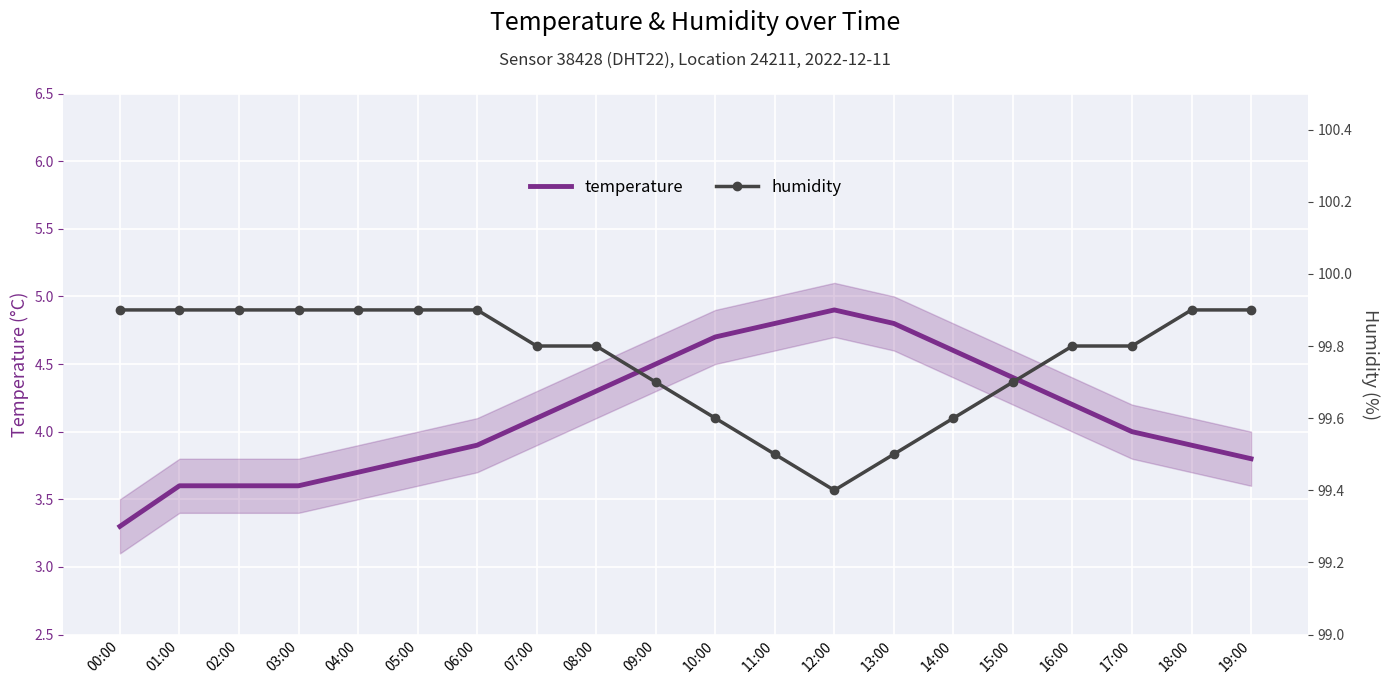

At which label is humidity closest to 99?

12:00